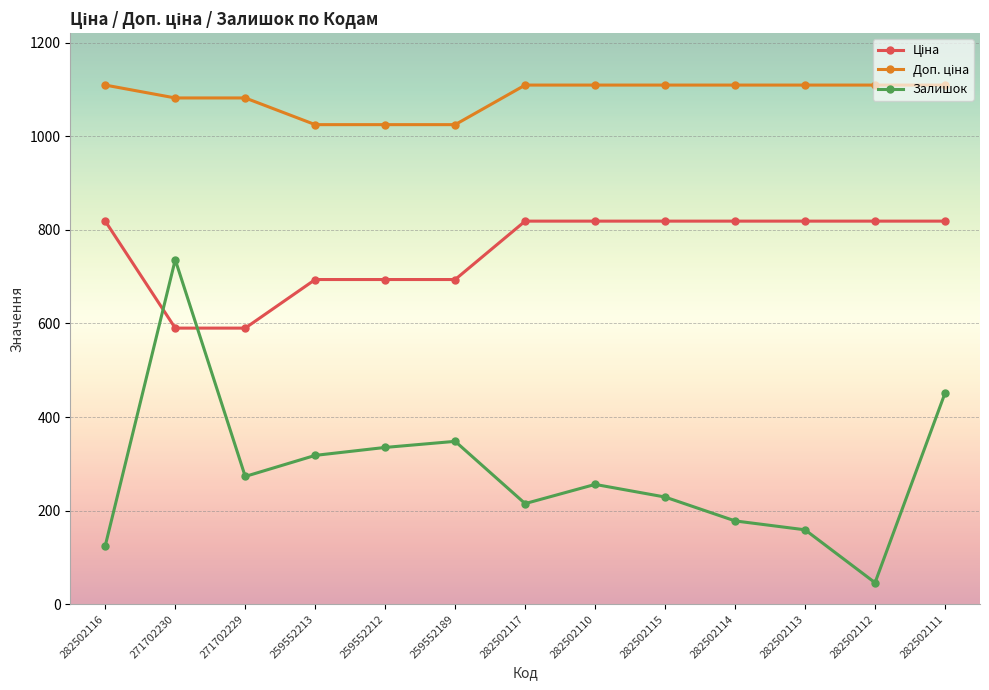

What is the spread (max minus min) of values at 271702229?

808.7